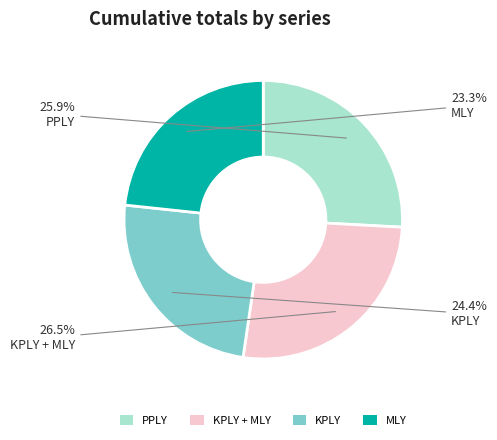

Rank the categories by value from highest to lowest.

KPLY + MLY, PPLY, KPLY, MLY